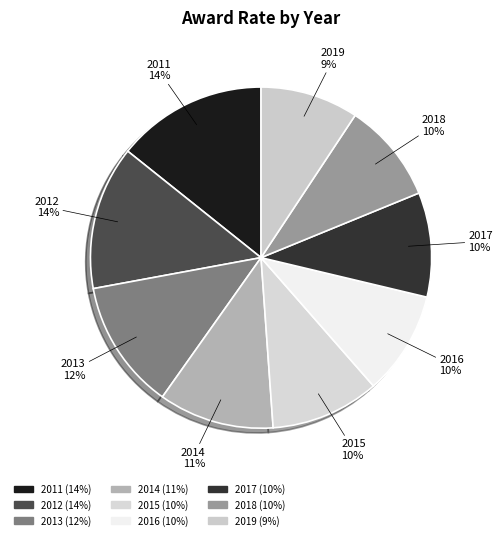

To the nearest percent, what portion does 2011 represent?

14%